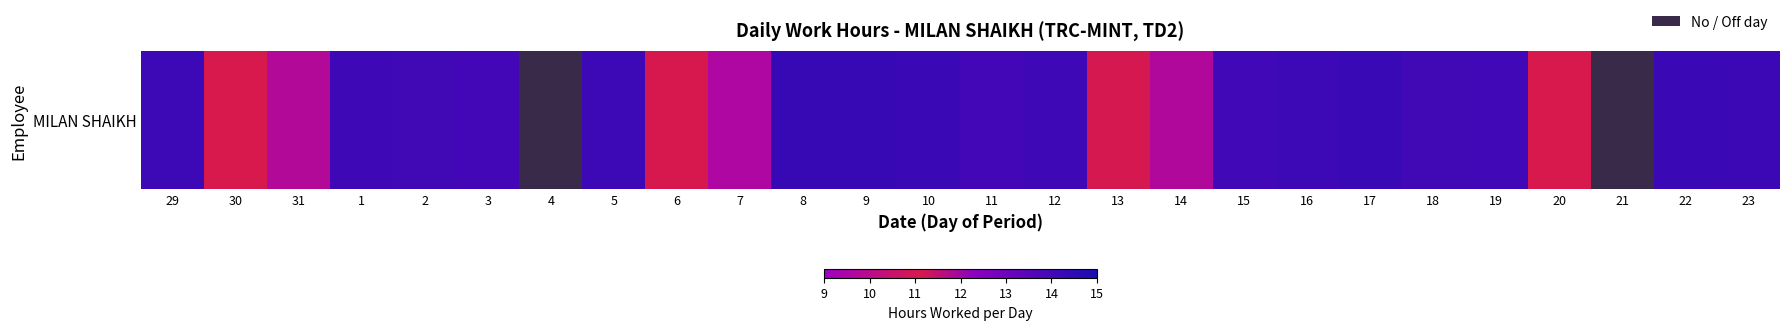

The value at 8 is 25.5. True or false?

False